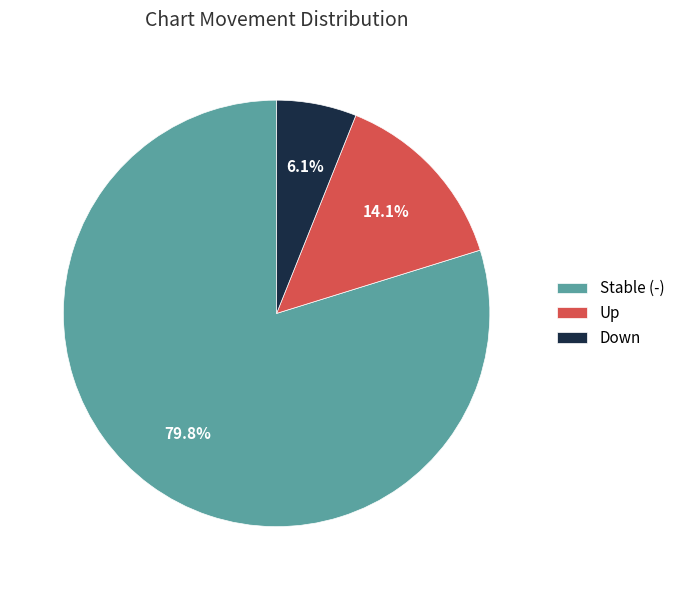

Between Stable (-) and Down, which is larger?

Stable (-)